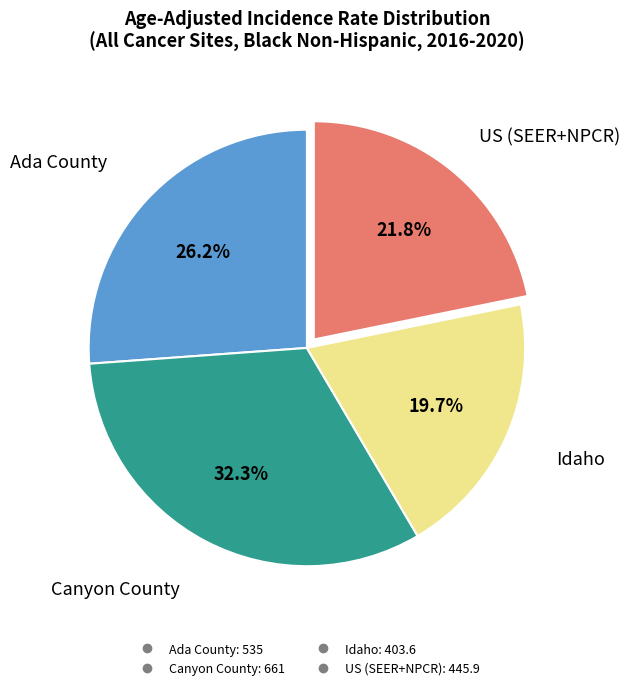

How many slices are in this pie chart?

4